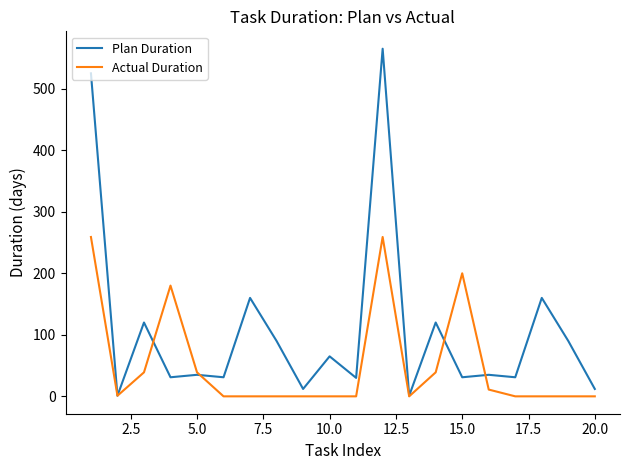

After their last crossing, which series has the higher values: Plan Duration or Actual Duration?

Plan Duration